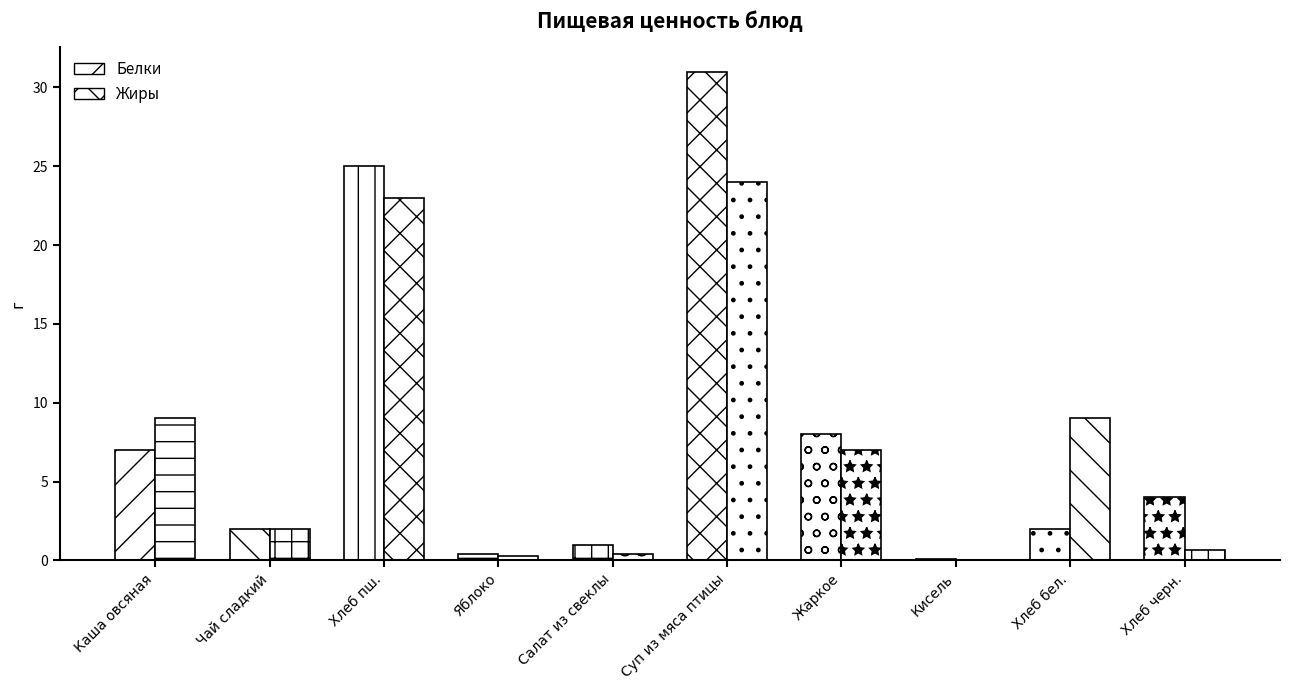

Which category has the highest value in the Белки series?

Суп из мяса птицы